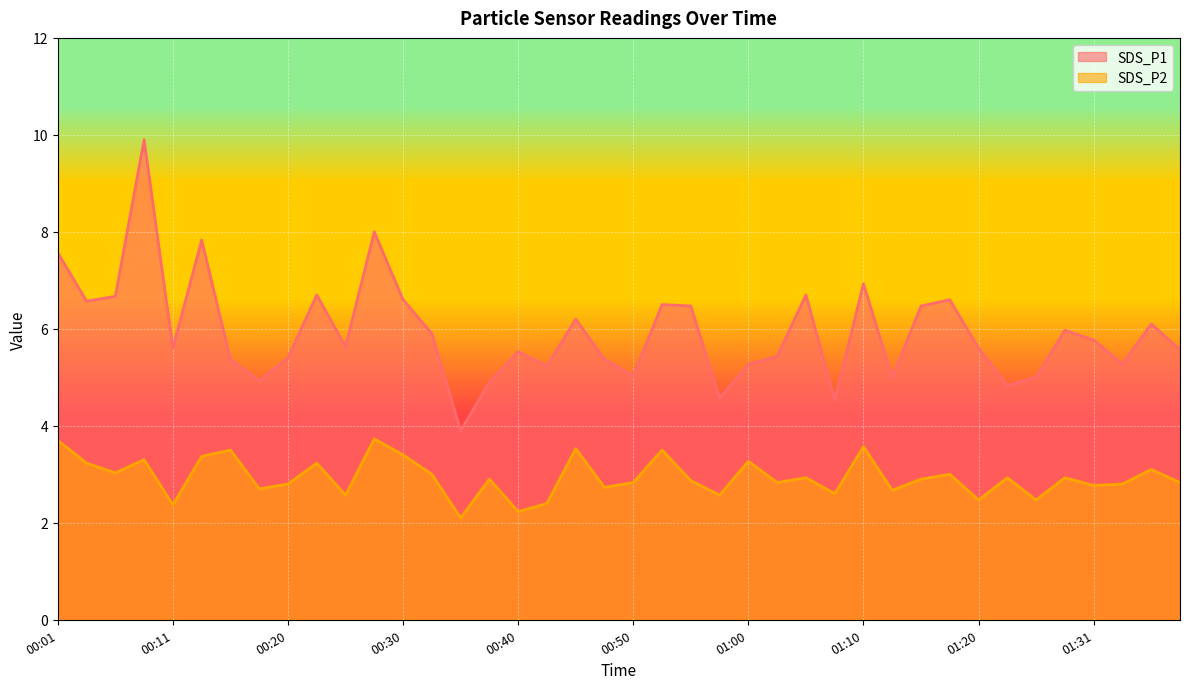

Reading right to left, what are all the values shown in this chart?

SDS_P1: 01:38=5.6	01:36=6.1	01:33=5.3	01:31=5.8	01:28=6.0	01:26=5.0	01:23=4.8	01:20=5.6	01:17=6.6	01:14=6.5	01:12=5.0	01:10=6.9	01:07=4.5	01:05=6.7	01:02=5.4	01:00=5.3	00:57=4.6	00:55=6.5	00:52=6.5	00:50=5.0	00:47=5.4	00:45=6.2	00:42=5.2	00:40=5.5	00:38=4.9	00:35=3.9	00:33=5.9	00:30=6.6	00:28=8.0	00:25=5.6	00:23=6.7	00:20=5.4	00:18=4.9	00:16=5.4	00:13=7.8	00:11=5.6	00:08=9.9	00:06=6.7	00:03=6.6	00:01=7.6
SDS_P2: 01:38=2.8	01:36=3.1	01:33=2.8	01:31=2.8	01:28=2.9	01:26=2.5	01:23=2.9	01:20=2.5	01:17=3.0	01:14=2.9	01:12=2.7	01:10=3.6	01:07=2.6	01:05=2.9	01:02=2.8	01:00=3.3	00:57=2.6	00:55=2.9	00:52=3.5	00:50=2.8	00:47=2.7	00:45=3.5	00:42=2.4	00:40=2.2	00:38=2.9	00:35=2.1	00:33=3.0	00:30=3.4	00:28=3.7	00:25=2.6	00:23=3.2	00:20=2.8	00:18=2.7	00:16=3.5	00:13=3.4	00:11=2.4	00:08=3.3	00:06=3.0	00:03=3.2	00:01=3.7